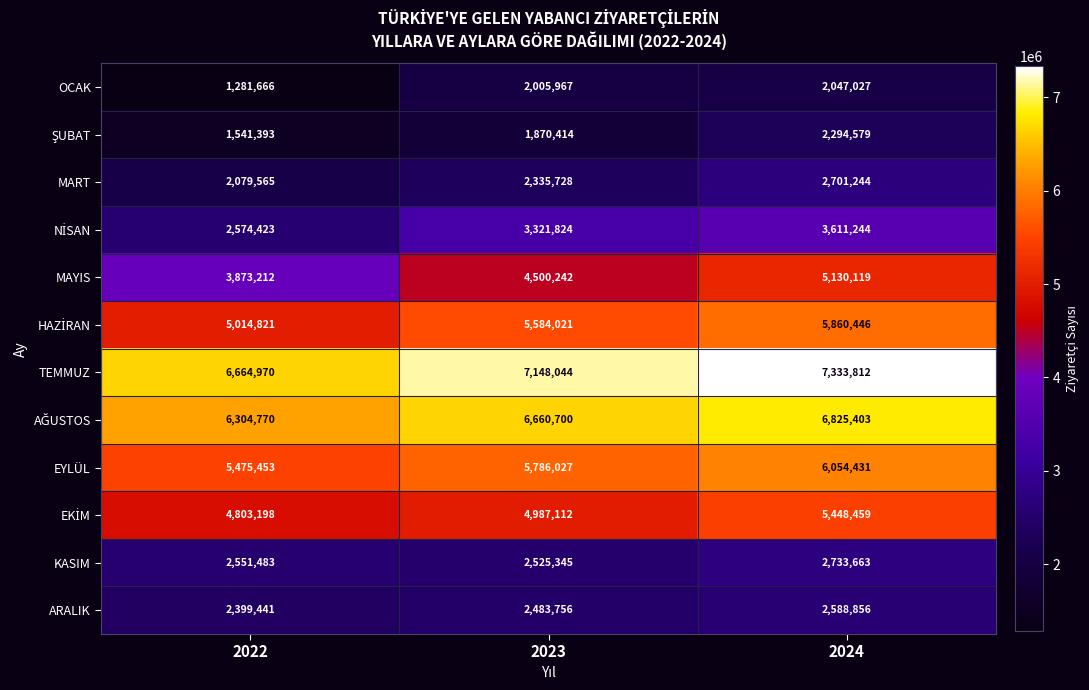

Which series has the largest total across all categories?

TEMMUZ